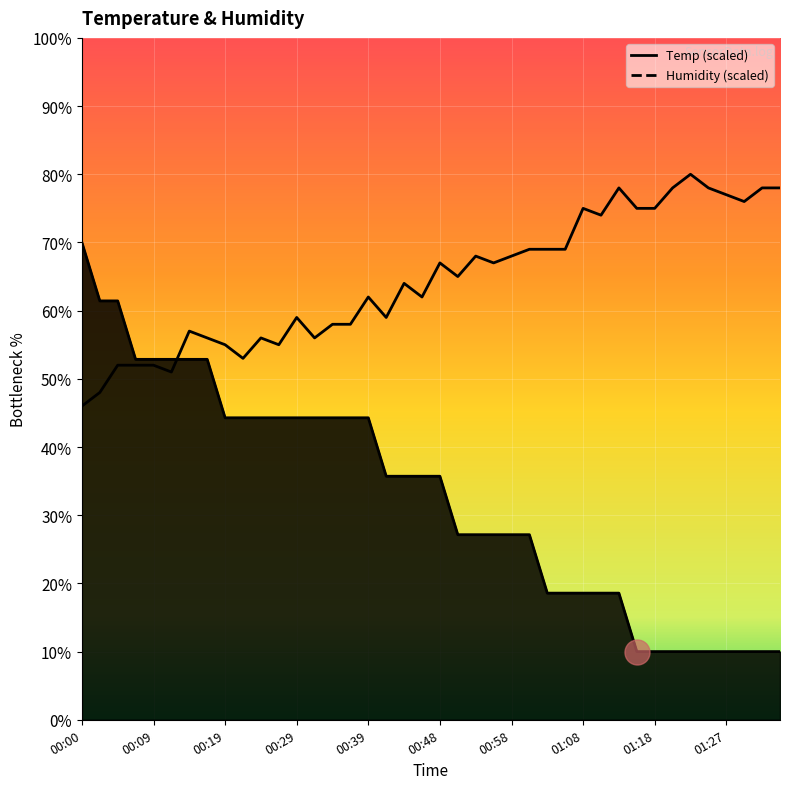

What value does the Temp series have at 01:22?

10.0